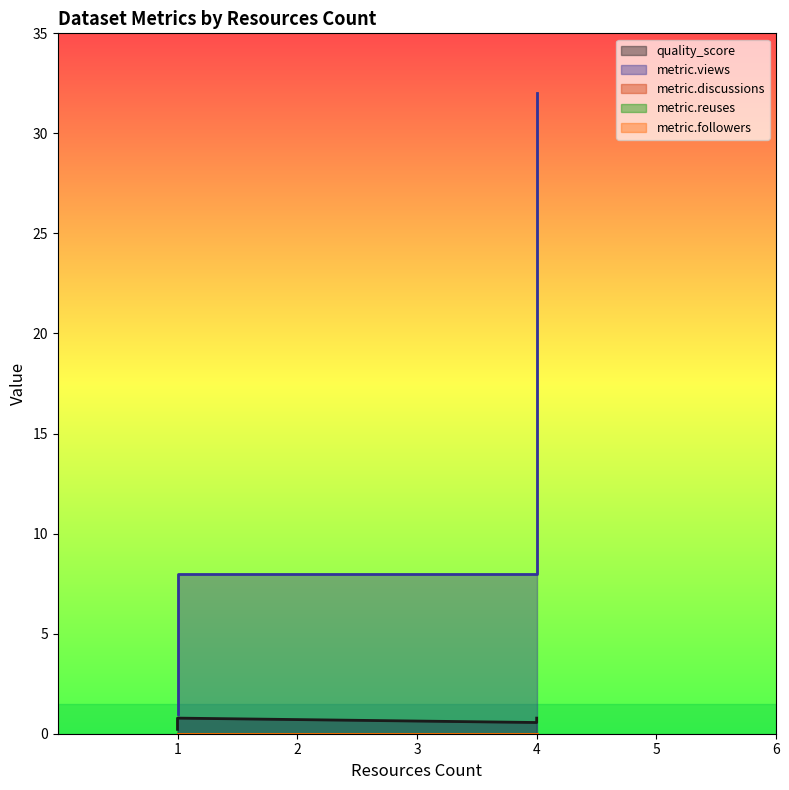

Rank the series at 1 from highest to lowest value.

metric.views, quality_score, metric.discussions, metric.reuses, metric.followers